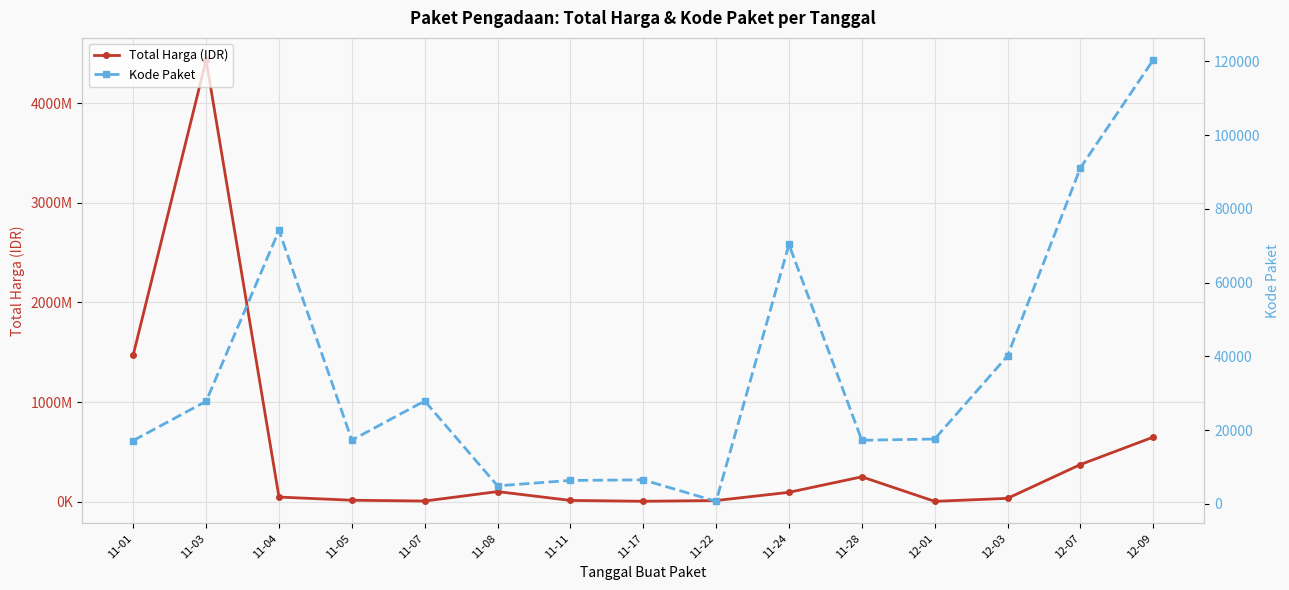

Reading left to right, what are all the values shown in this chart?

Total Harga (IDR): 11-01=1475597940.0	11-03=4433183175.0	11-04=47255000.0	11-05=15513960.0	11-07=7401240.0	11-08=102221170.0	11-11=13596700.0	11-17=5129000.0	11-22=12453900.0	11-24=94924200.0	11-28=250350000.0	12-01=4350000.0	12-03=34292000.0	12-07=373404000.0	12-09=648824800.0
Kode Paket: 11-01=17166.0	11-03=27808.9	11-04=74142.3	11-05=17283.0	11-07=27891.0	11-08=4874.0	11-11=6349.0	11-17=6503.0	11-22=675.0	11-24=70337.0	11-28=17238.0	12-01=17580.0	12-03=40112.0	12-07=91101.0	12-09=120380.3